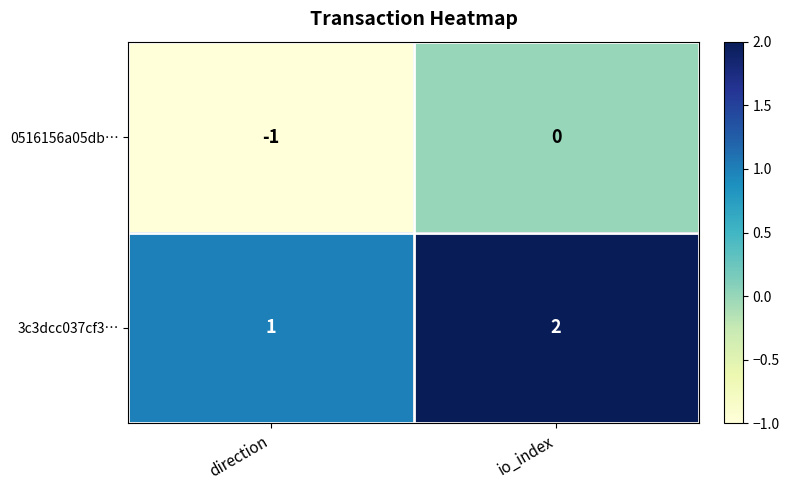

Rank the series at io_index from lowest to highest value.

0516156a05db…, 3c3dcc037cf3…